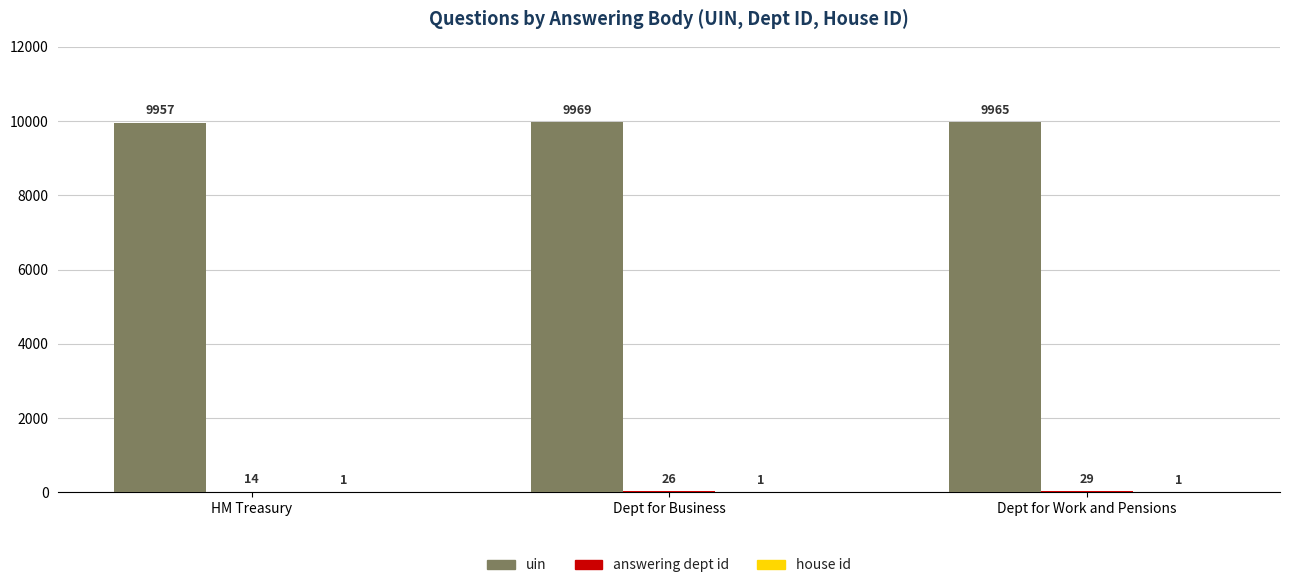

At which category does the chart reach its peak across all series?

Dept for Business